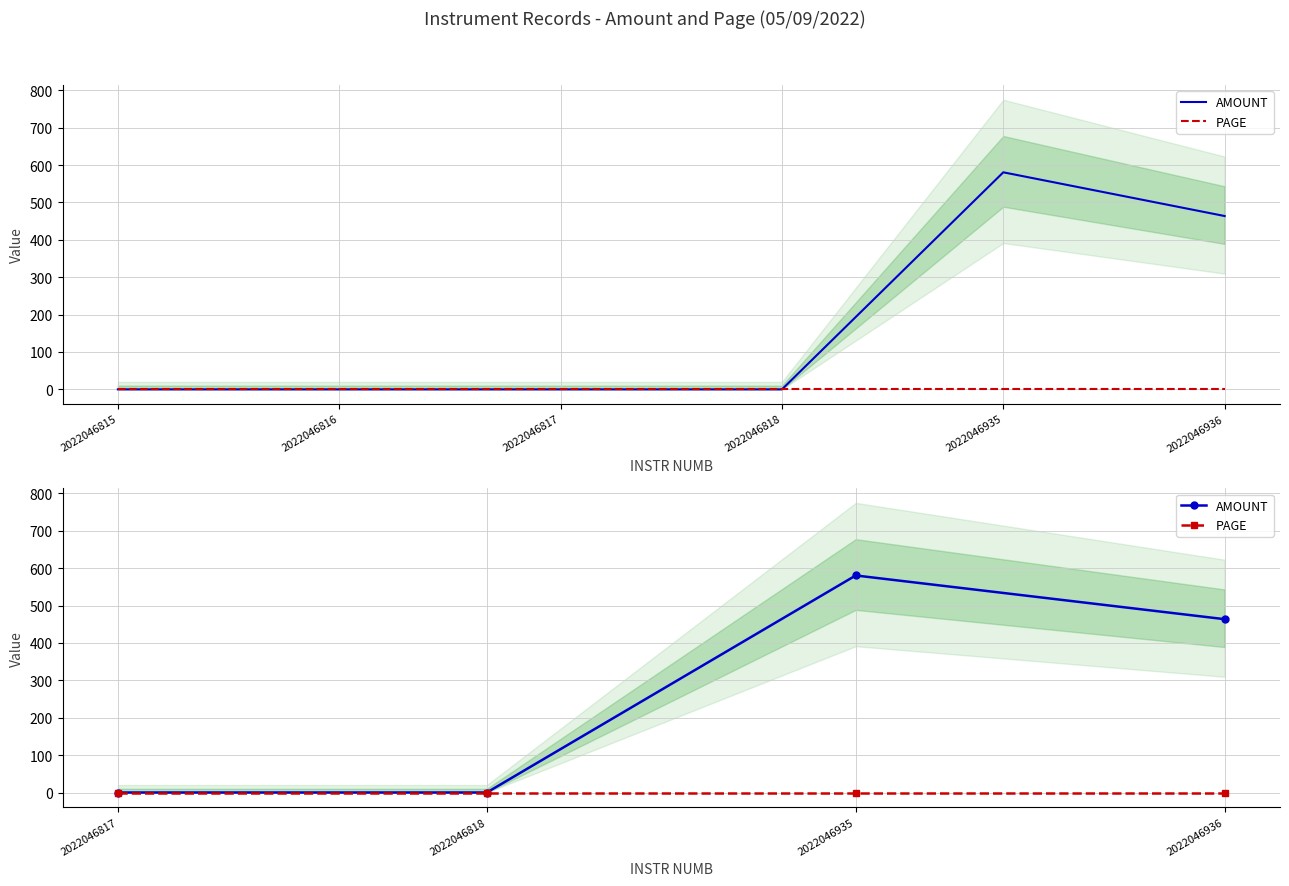

True or false: PAGE and AMOUNT cross at least once.

False